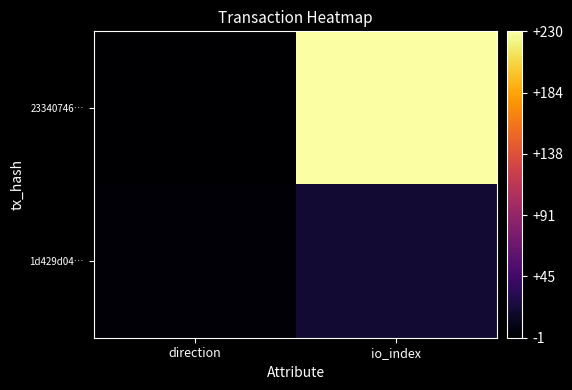

Which label corresponds to the smallest value in the chart?

direction